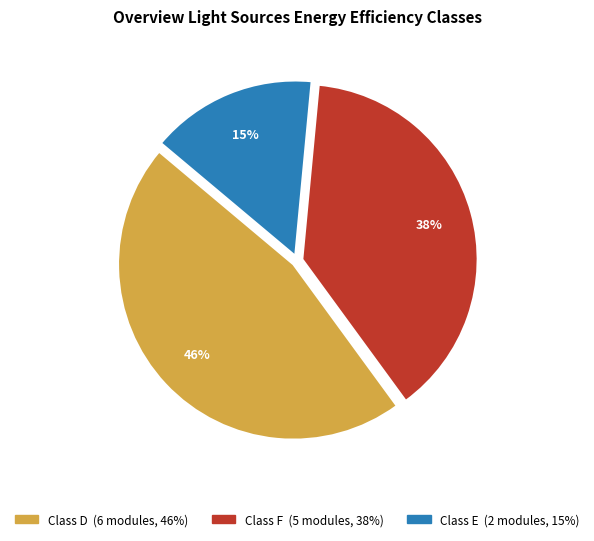

Does any single category account for the majority?

No